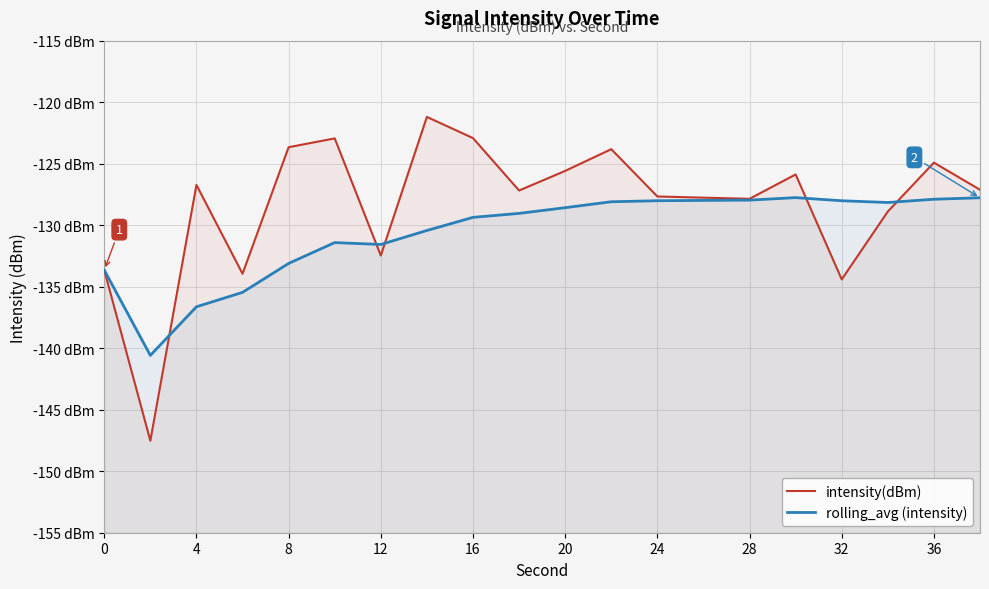

How many interior local valleys does the rolling_avg (intensity) series have?

3